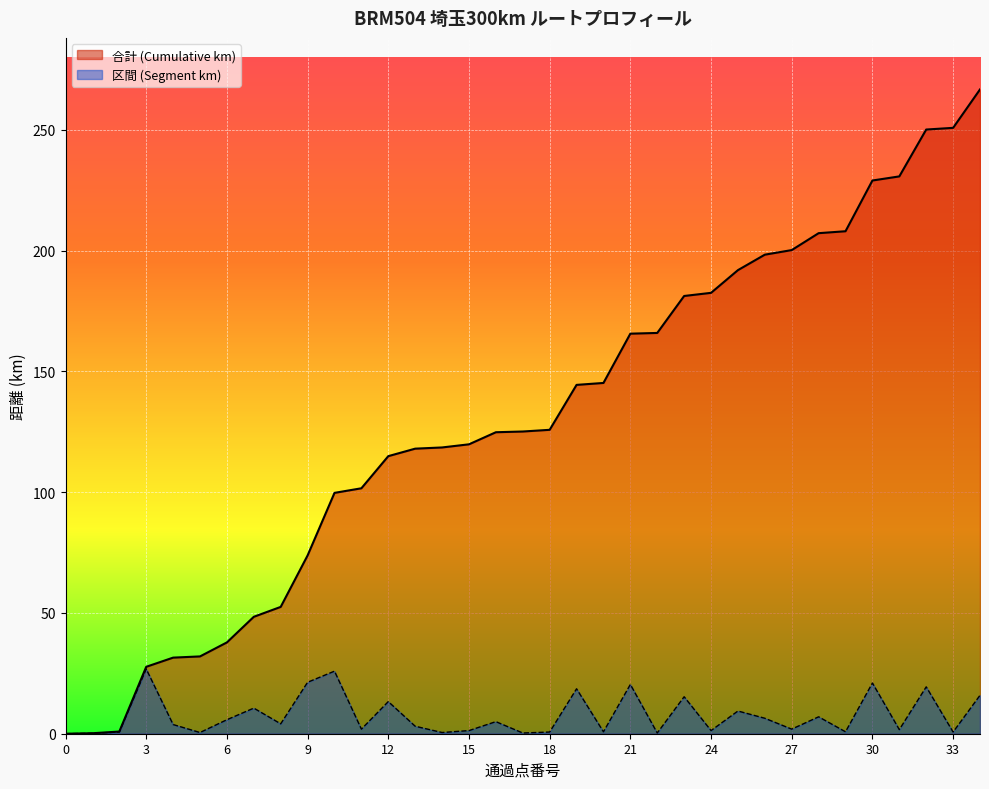

The 合計 (Cumulative km) series shows 207.2 at 28. True or false?

True